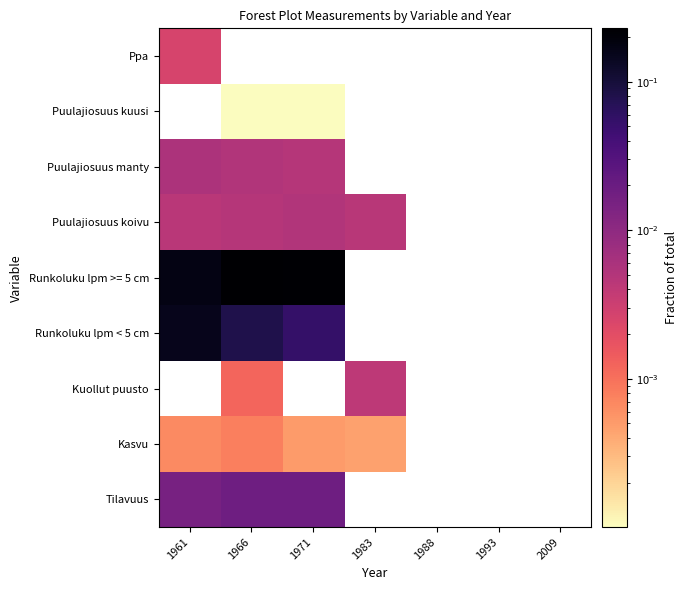

What is the greatest value displayed?

0.2